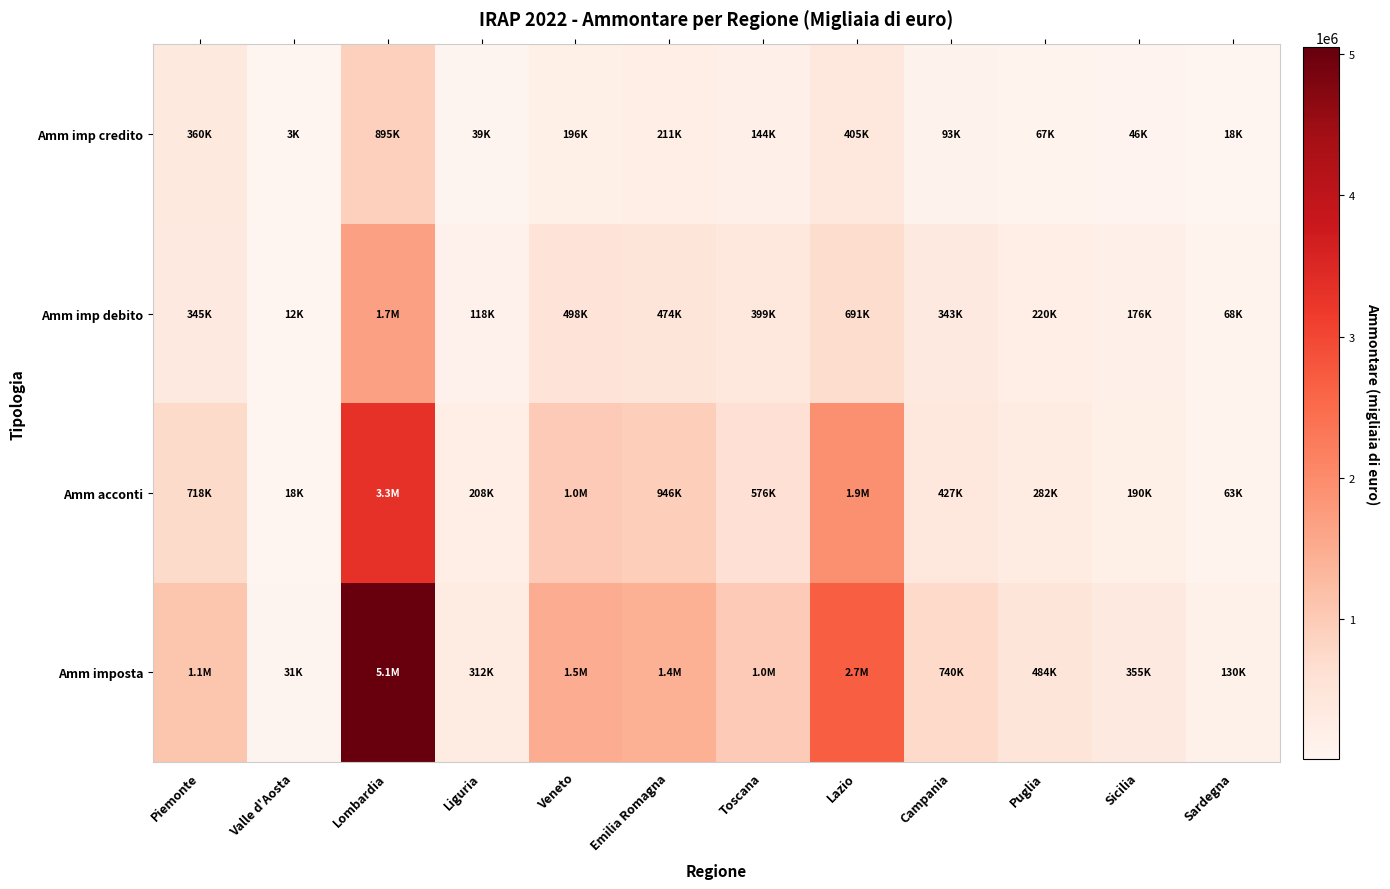

Reading right to left, what are all the values shown in this chart?

Amm imposta: Sardegna=129955	Sicilia=355227	Puglia=483660	Campania=740385	Lazio=2665805	Toscana=1002884	Emilia Romagna=1427170	Veneto=1465678	Liguria=311564	Lombardia=5050094	Valle d'Aosta=30600	Piemonte=1089055
Amm acconti: Sardegna=63443	Sicilia=189946	Puglia=281852	Campania=426860	Lazio=1930723	Toscana=575955	Emilia Romagna=946469	Veneto=1001742	Liguria=207795	Lombardia=3318252	Valle d'Aosta=17934	Piemonte=718278
Amm imp debito: Sardegna=67911	Sicilia=176169	Puglia=219997	Campania=343173	Lazio=691125	Toscana=399488	Emilia Romagna=474052	Veneto=497723	Liguria=118117	Lombardia=1664154	Valle d'Aosta=12288	Piemonte=344554
Amm imp credito: Sardegna=17712	Sicilia=46078	Puglia=66914	Campania=93288	Lazio=404622	Toscana=144263	Emilia Romagna=210716	Veneto=196200	Liguria=38552	Lombardia=894600	Valle d'Aosta=3498	Piemonte=359677